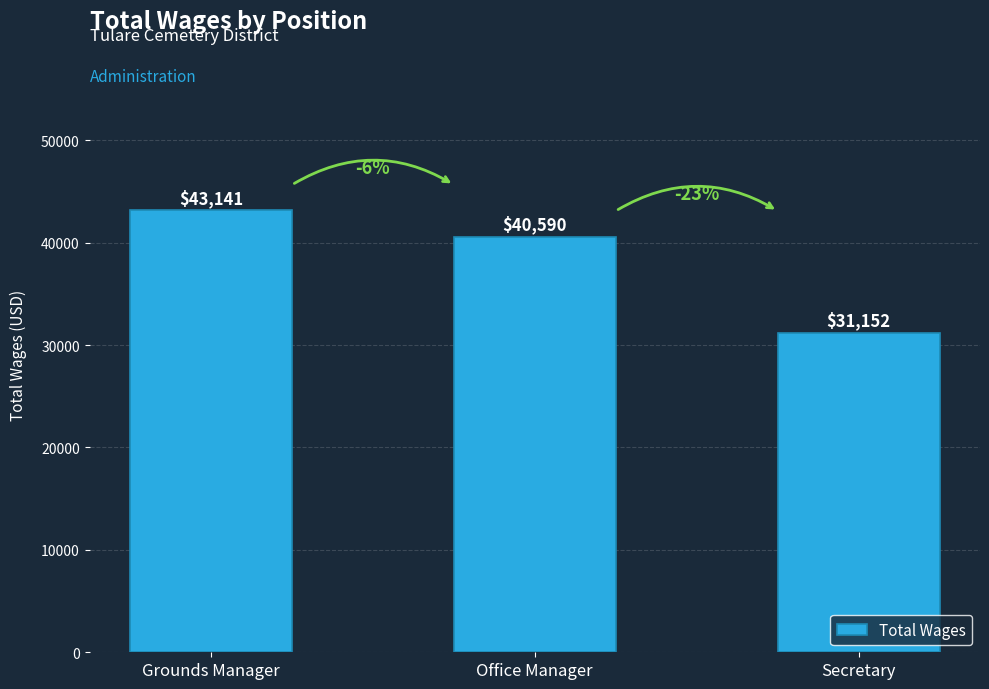

What is the greatest value displayed?

43141